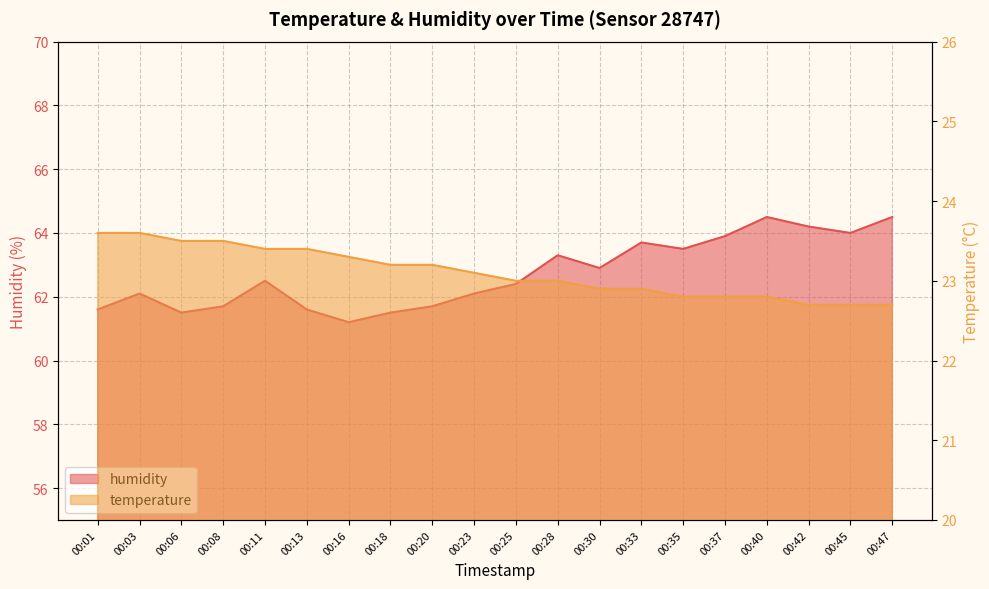

What is the difference between the humidity values at 00:06 and 00:16?

0.3